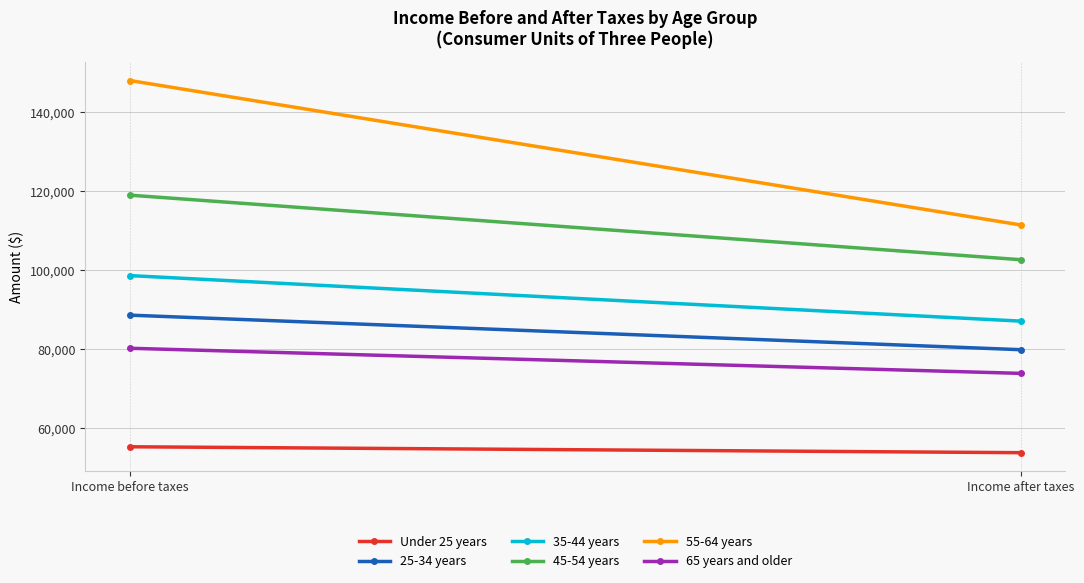

Which category has the highest value in the 55-64 years series?

Income before taxes